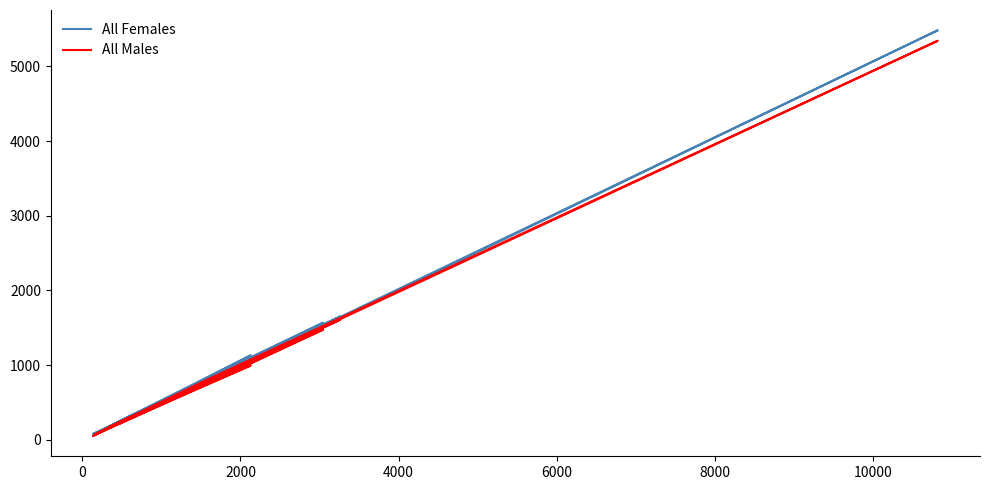

What is the average value of the All Females series?

808